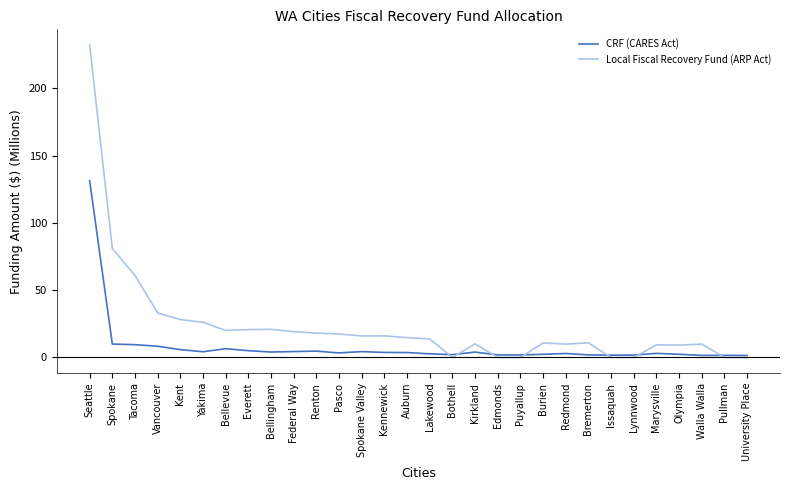

Which category has the highest value across all series?

Seattle